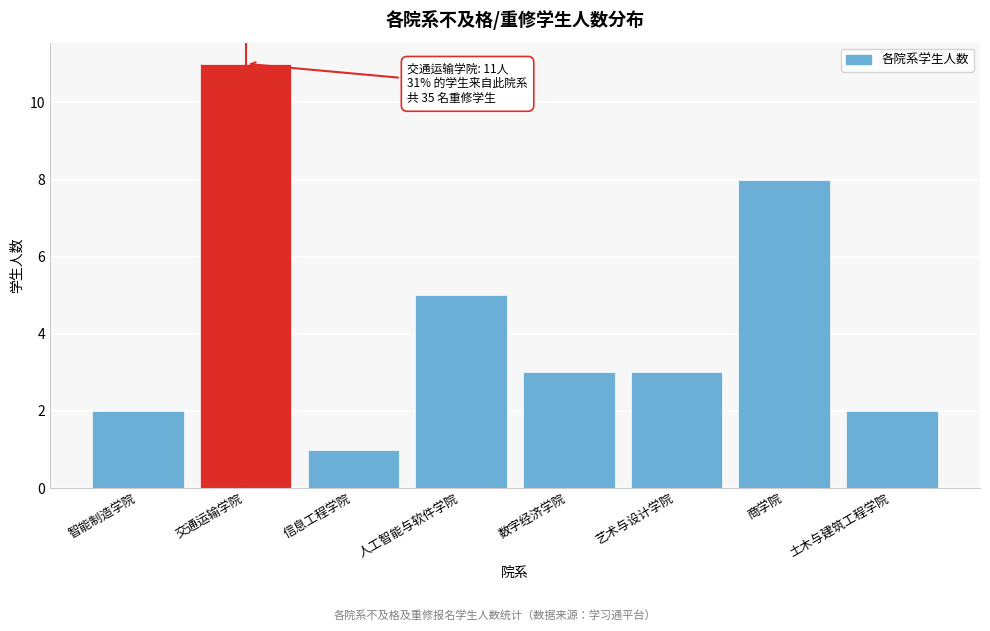

Reading right to left, transcribe all the data shown in this chart.

土木与建筑工程学院=2	商学院=8	艺术与设计学院=3	数字经济学院=3	人工智能与软件学院=5	信息工程学院=1	交通运输学院=11	智能制造学院=2